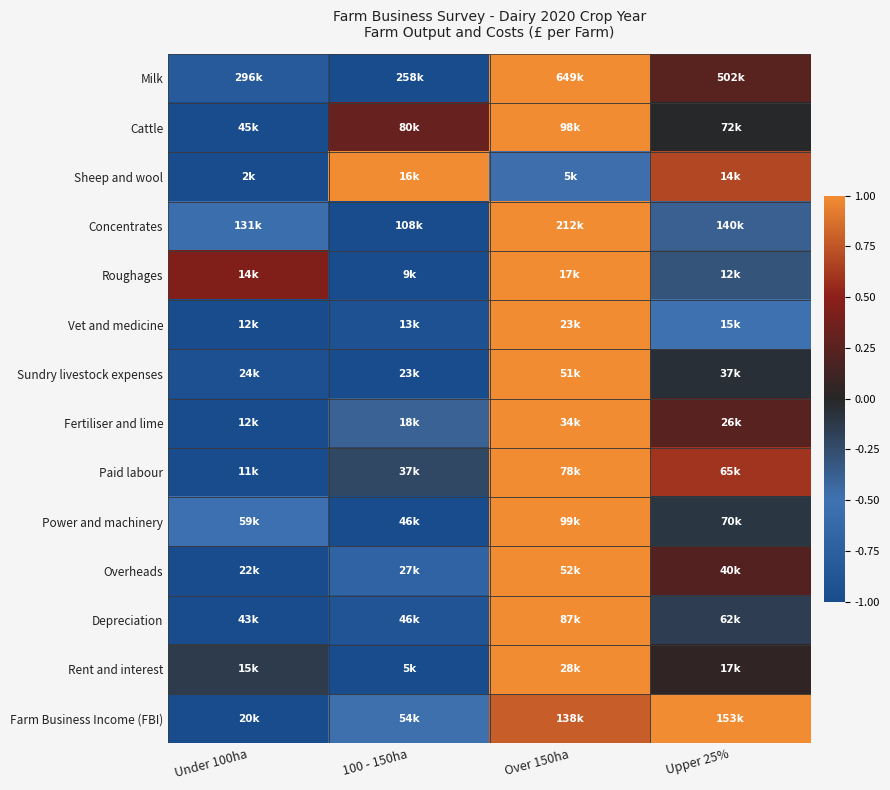

Which label corresponds to the largest value in the chart?

Over 150ha